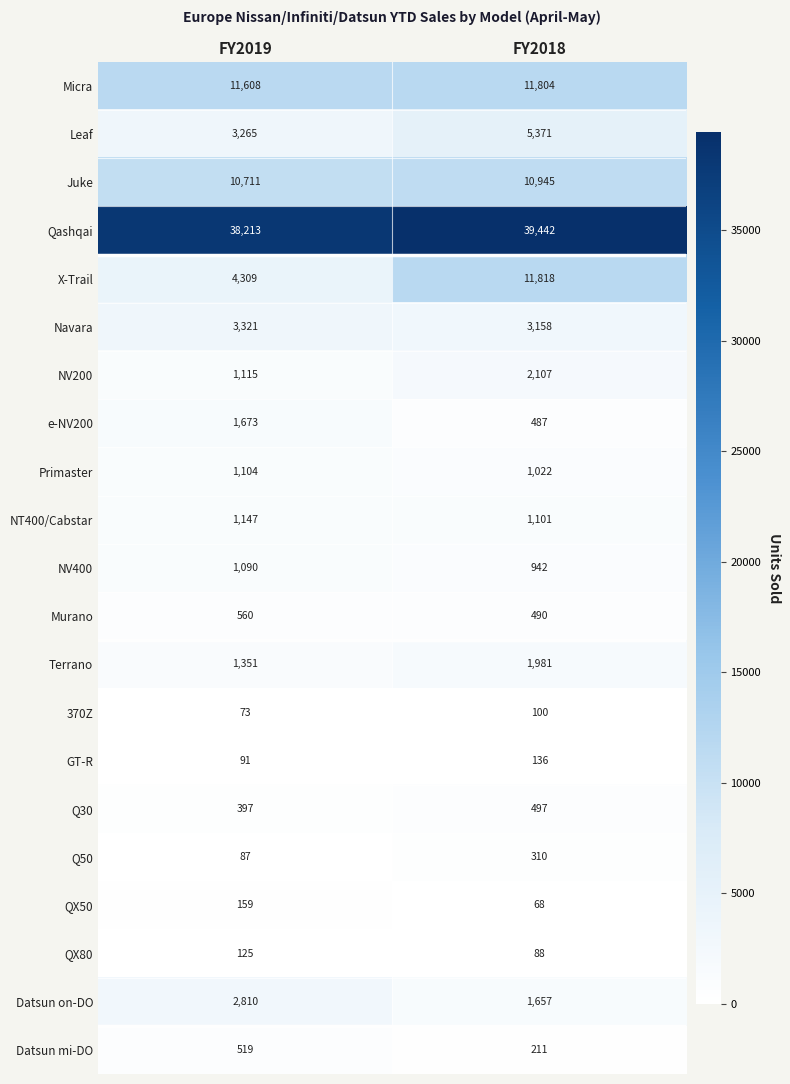

At FY2018, list the series in order from smallest to largest.

QX50, QX80, 370Z, GT-R, Datsun mi-DO, Q50, e-NV200, Murano, Q30, NV400, Primaster, NT400/Cabstar, Datsun on-DO, Terrano, NV200, Navara, Leaf, Juke, Micra, X-Trail, Qashqai